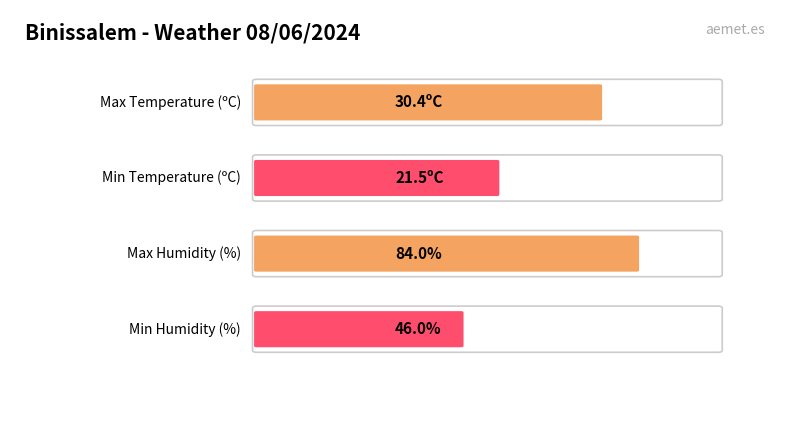

Which series has the largest total across all categories?

Humidity (%)